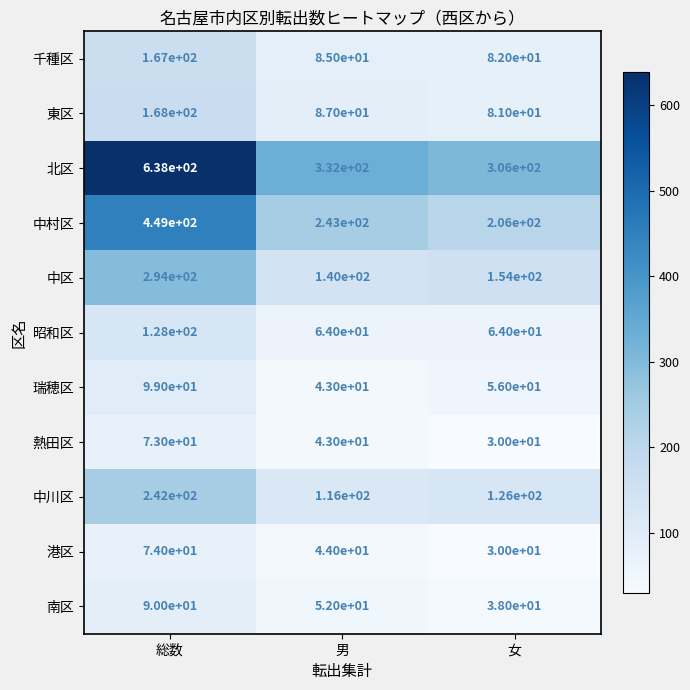

Count the 港区 values in the range 30 to 74.

3